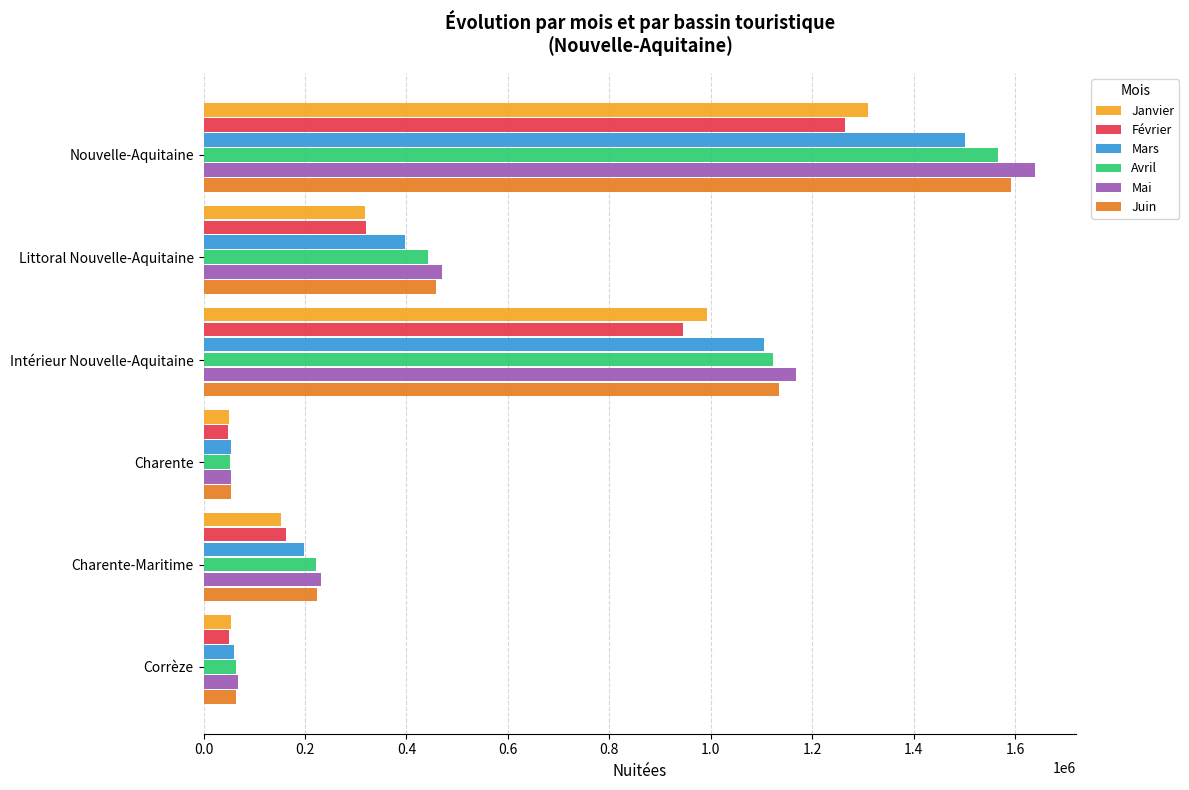

True or false: Janvier has a value of 50469 at Charente.

True